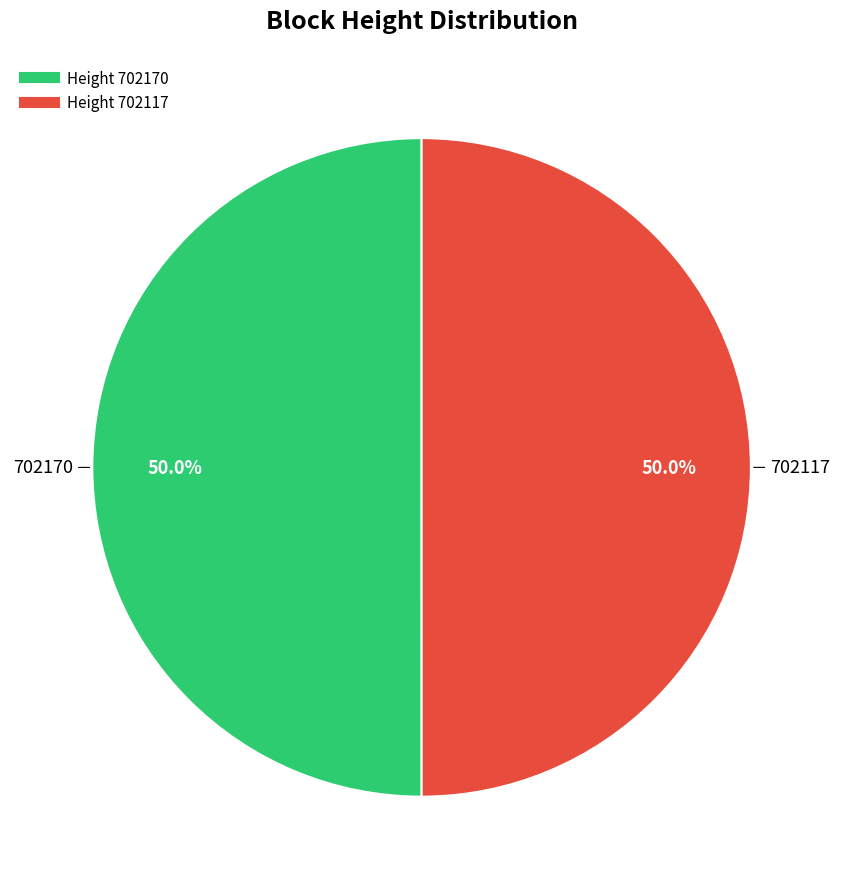

Count the number of slices in the pie.

2